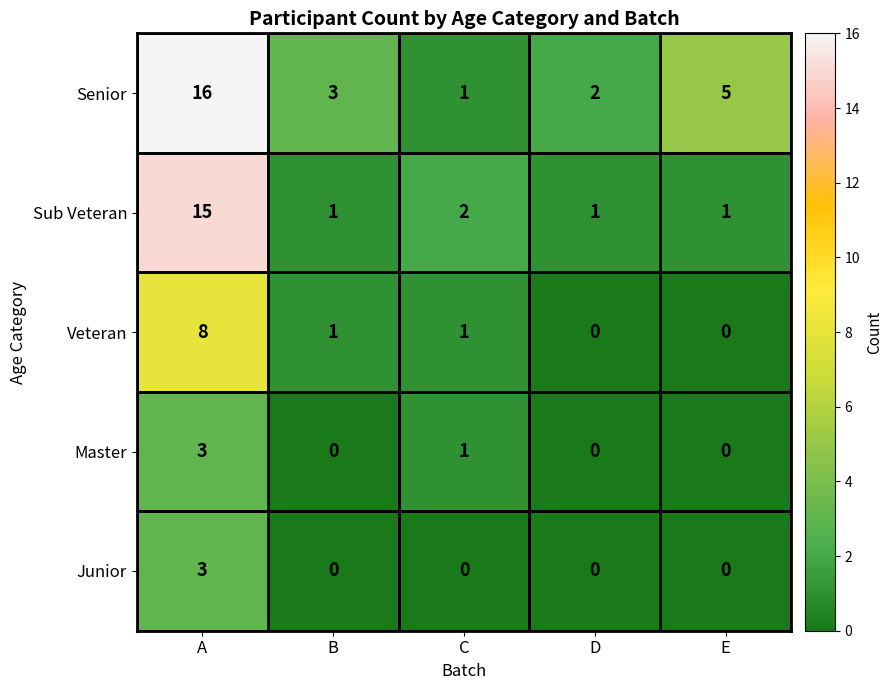

Between B and C, which series saw the biggest shift?

Senior